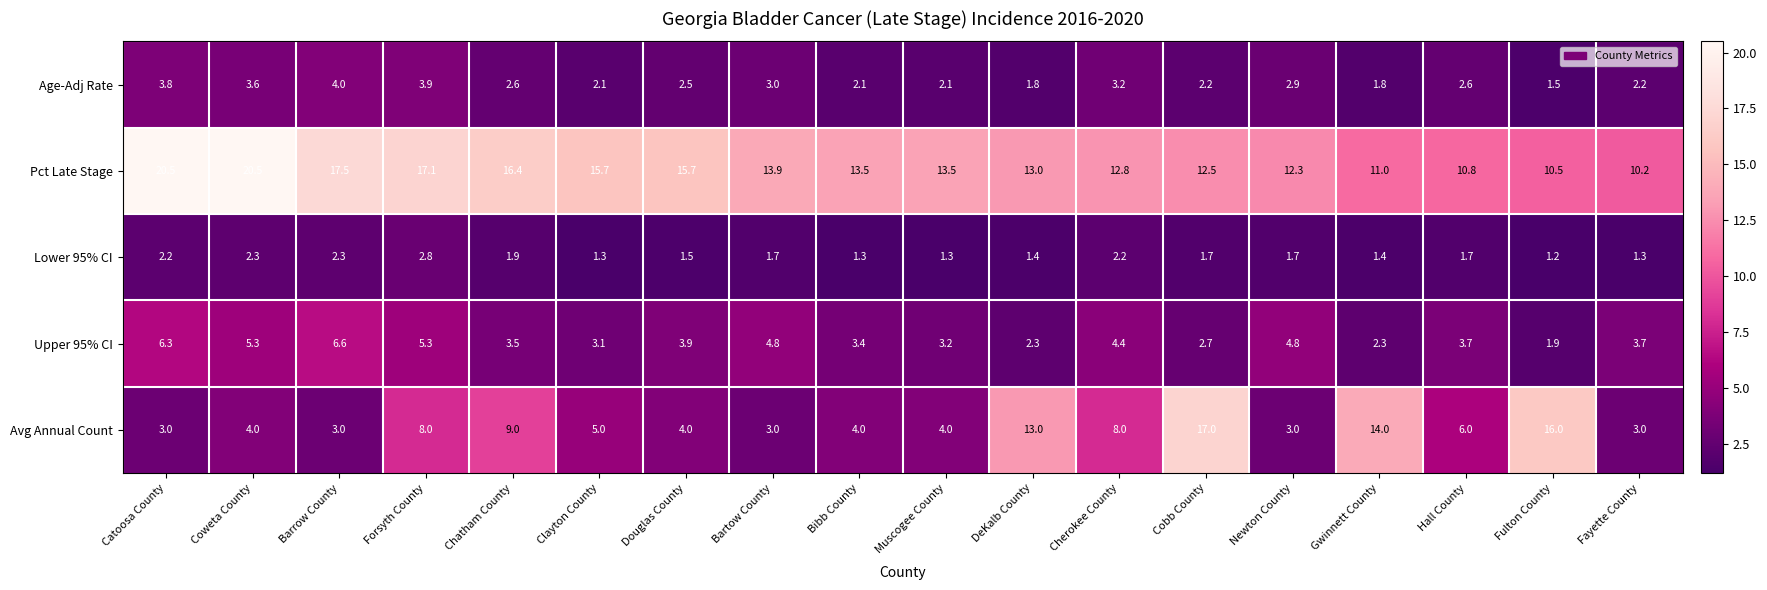

What is the difference between the highest and lowest values at Chatham County?

14.5